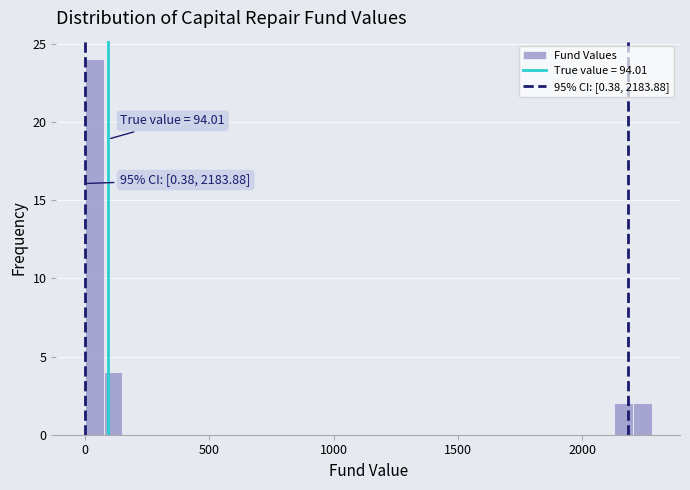

Around what value on the x-axis is the tallest bar? Give the approximate position of its centre, as read against the axis.

50